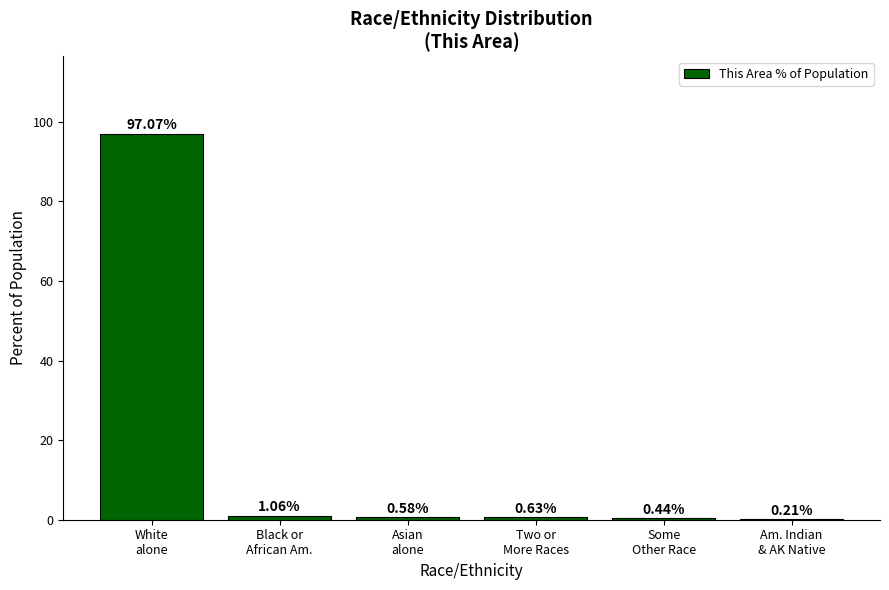

What is the sum of all values?

100.0